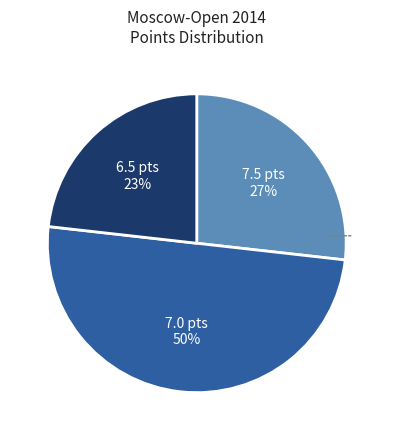

The 6.5 pts slice represents 9% of the pie. True or false?

False